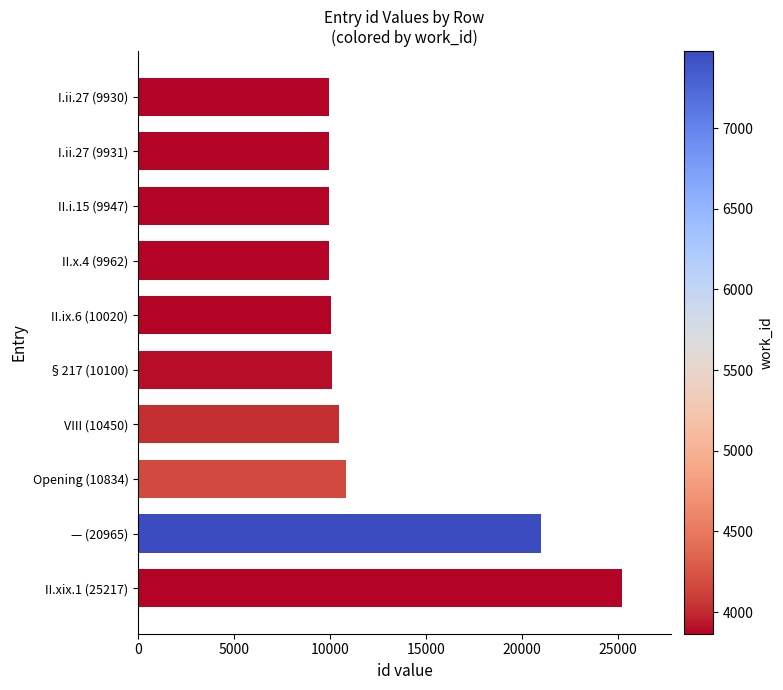

Which label corresponds to the largest value in the chart?

II.xix.1 (25217)